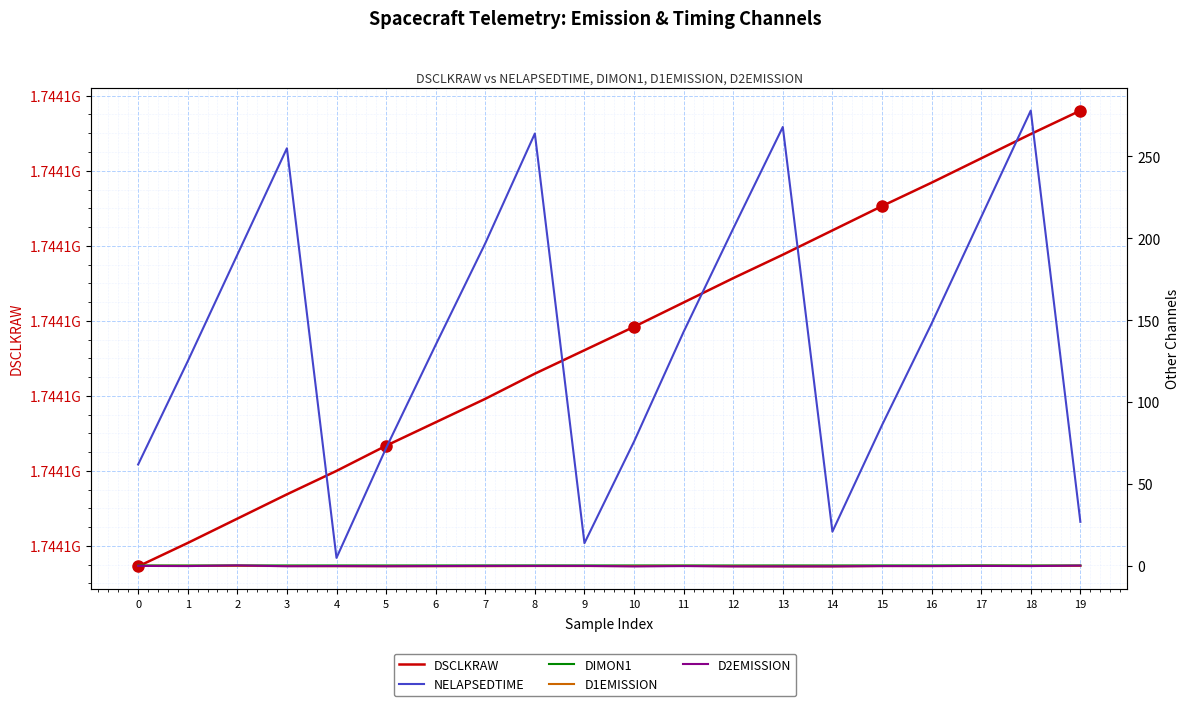

What is the difference between the maximum and minimum values in the DIMON1 series?

0.1